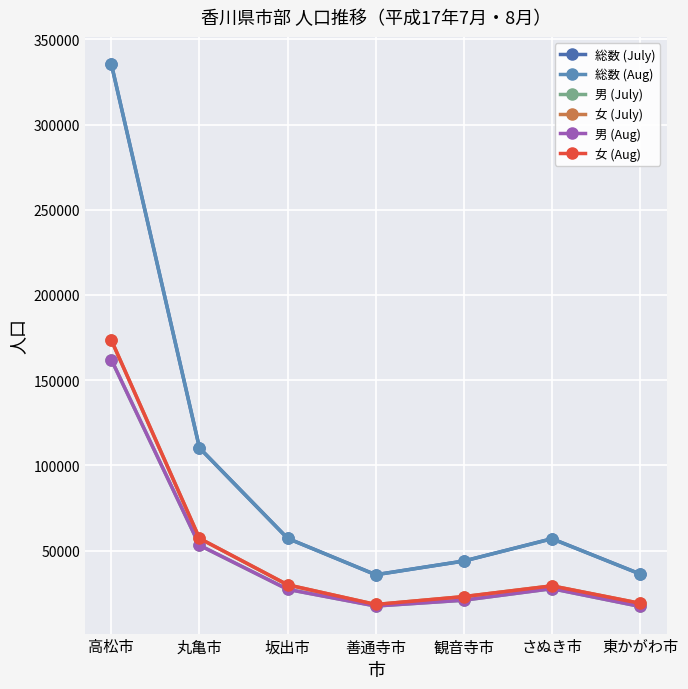

Between 善通寺市 and 観音寺市, which series saw the biggest shift?

総数 (Aug)